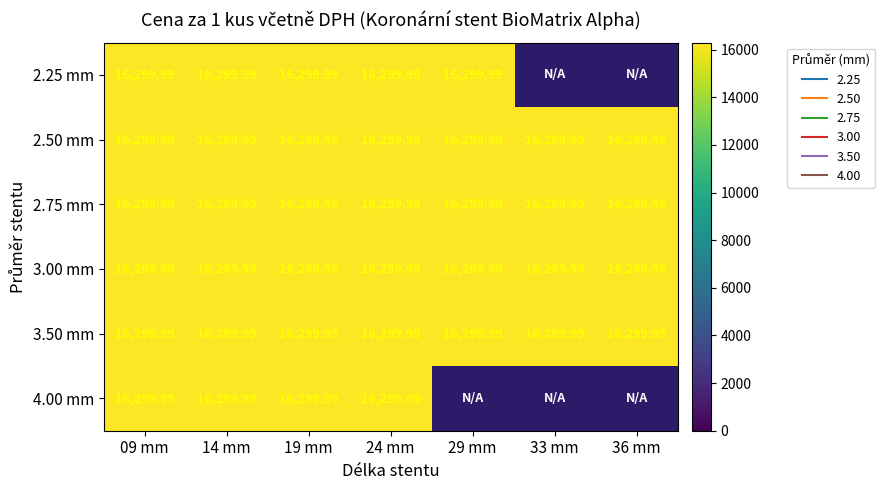

What is the difference between the maximum and minimum values in the 2.25 series?

16300.0